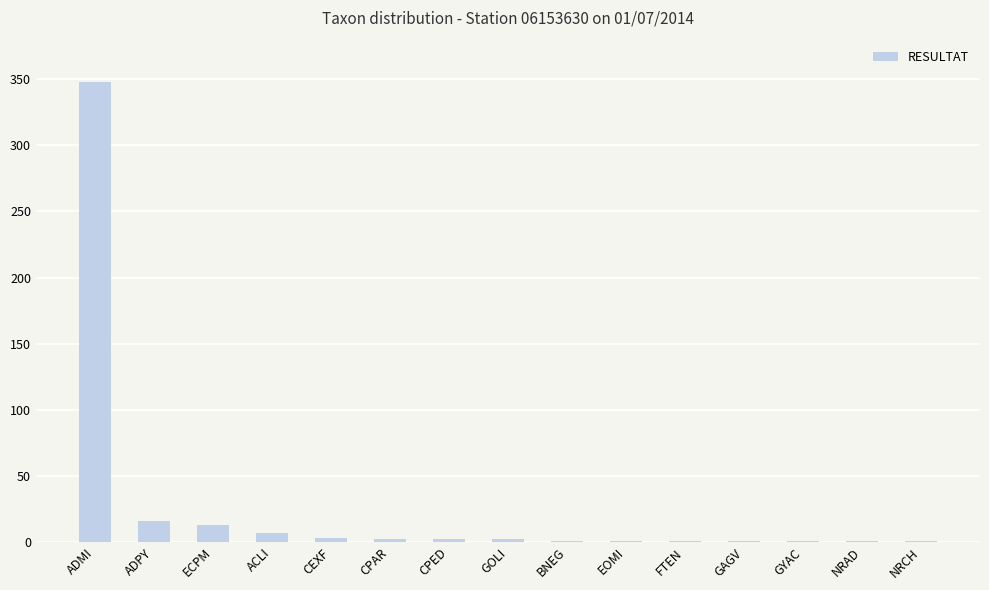

What is the ratio of the value at GOLI to the value at EOMI?

2.0